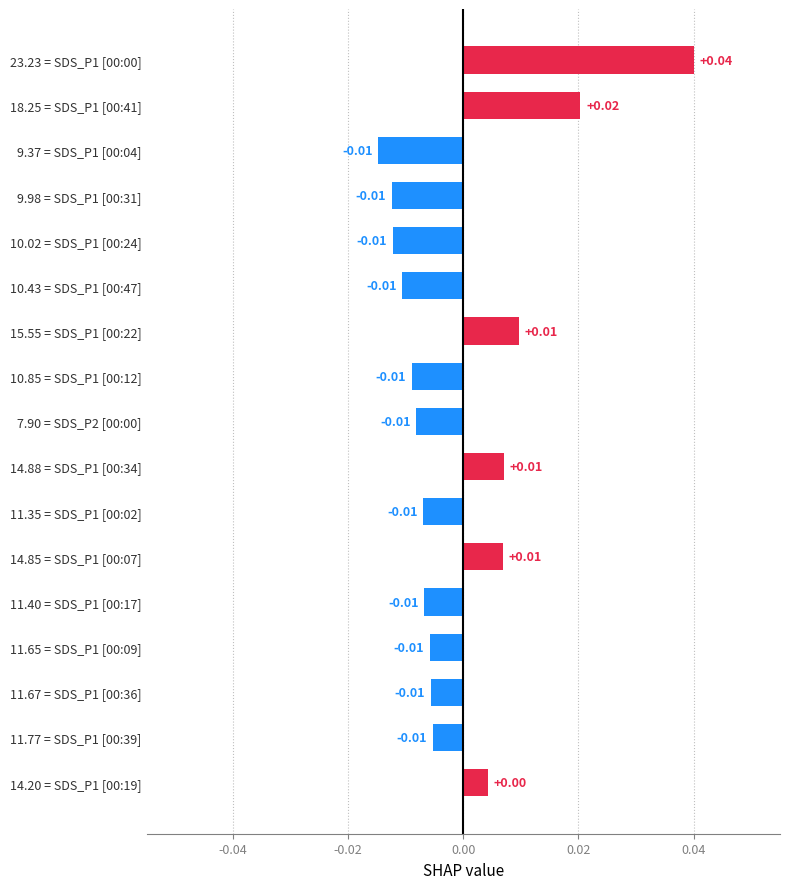

At which label is the value closest to 0?

14.20 = SDS_P1 [00:19]